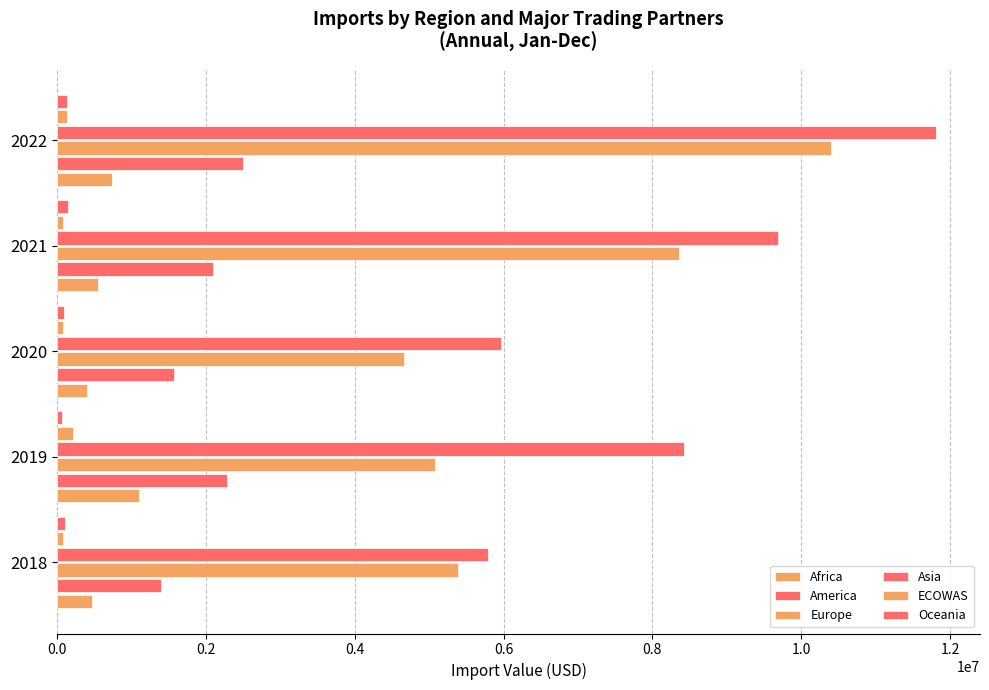

How many series are shown in this chart?

6